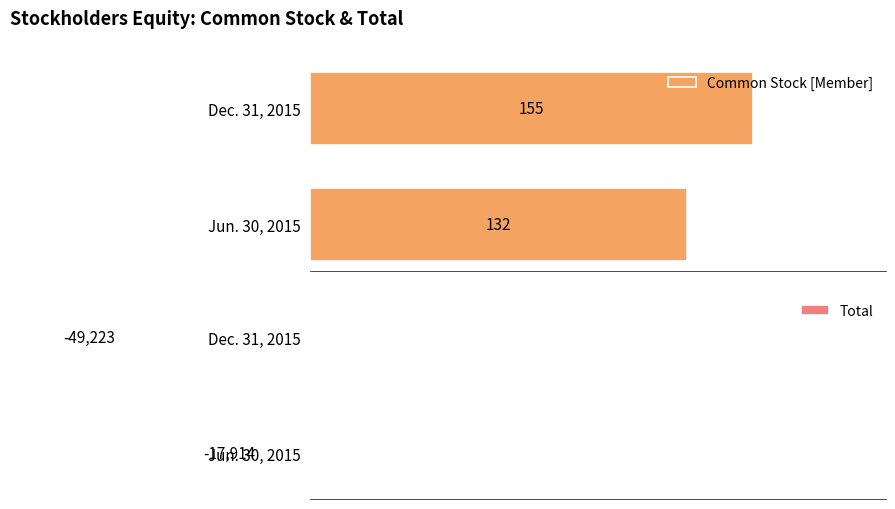

List the labels in order of Common Stock [Member] value, largest first.

Dec. 31, 2015, Jun. 30, 2015